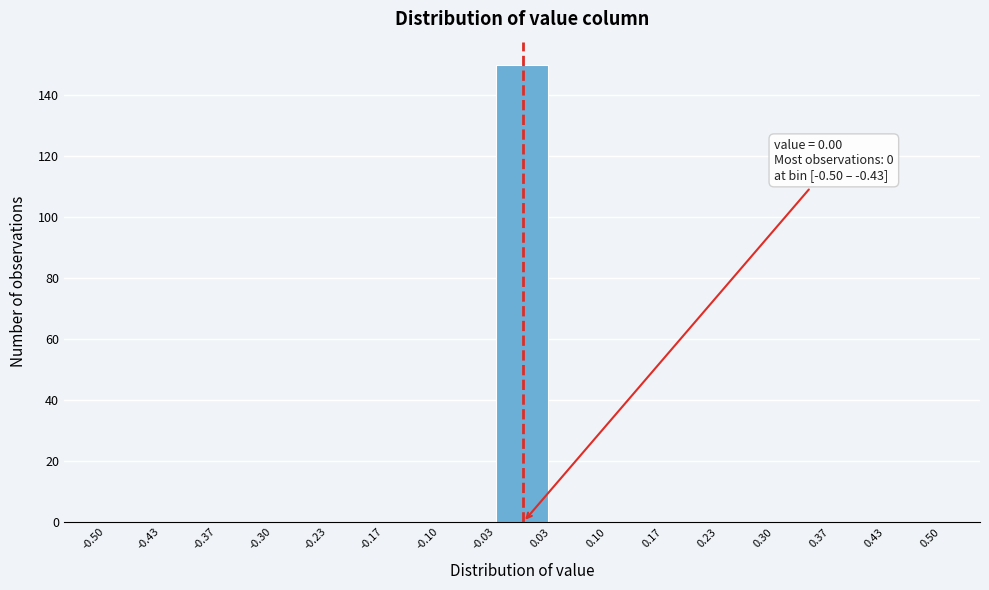

Over which range of the x-axis is the bar tallest?

-0.03 to 0.03